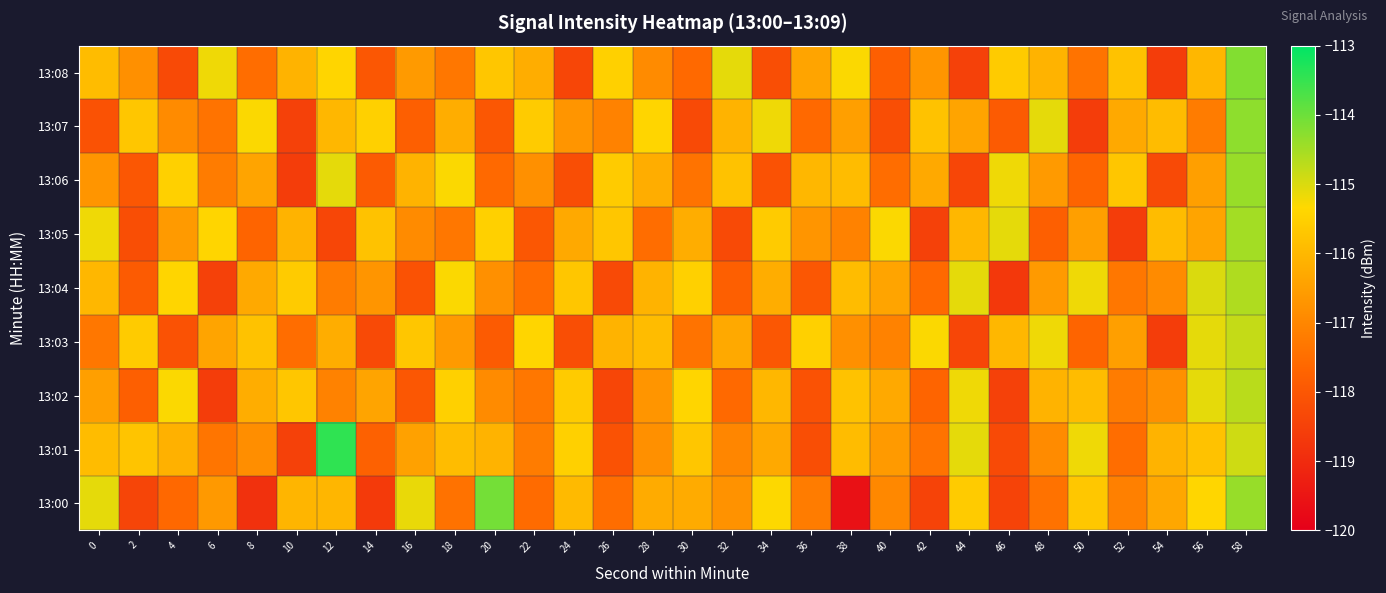

Count the number of data series in this chart.

9